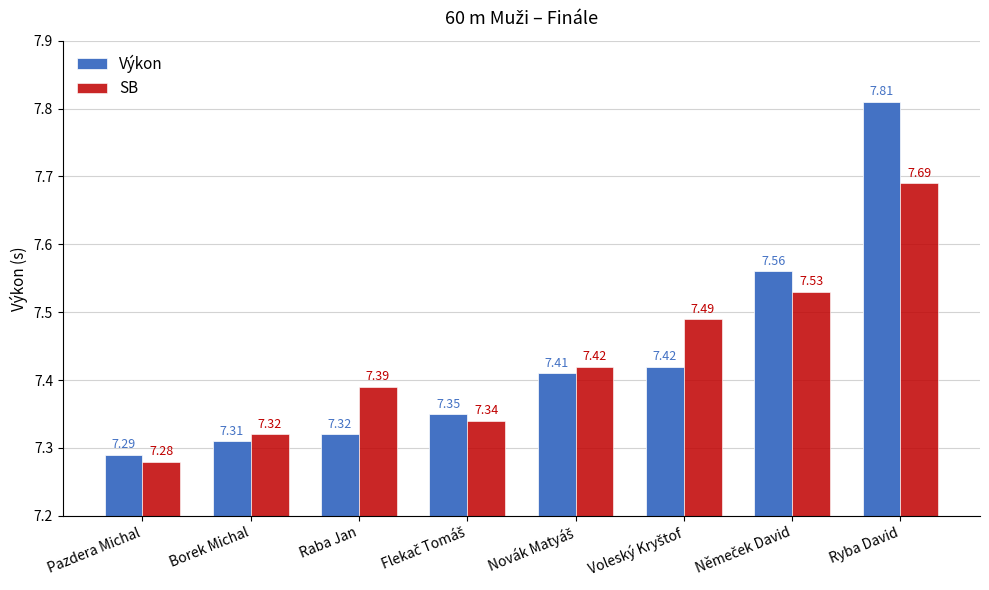

At which category does the chart reach its peak across all series?

Ryba David